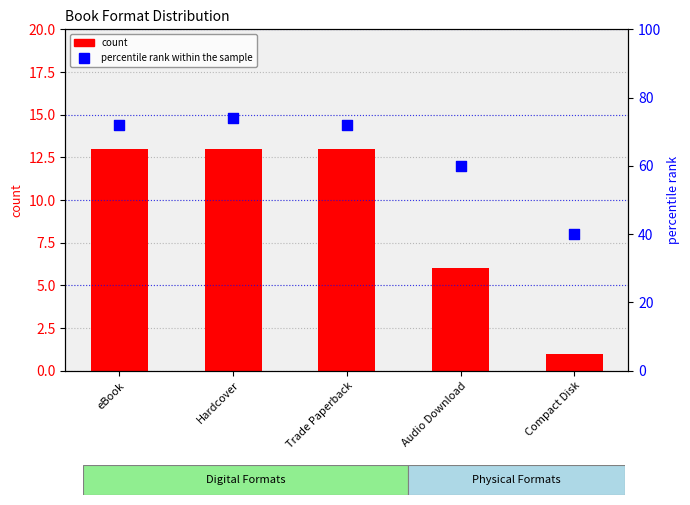

Which series reaches the maximum Y coordinate?

percentile rank within the sample